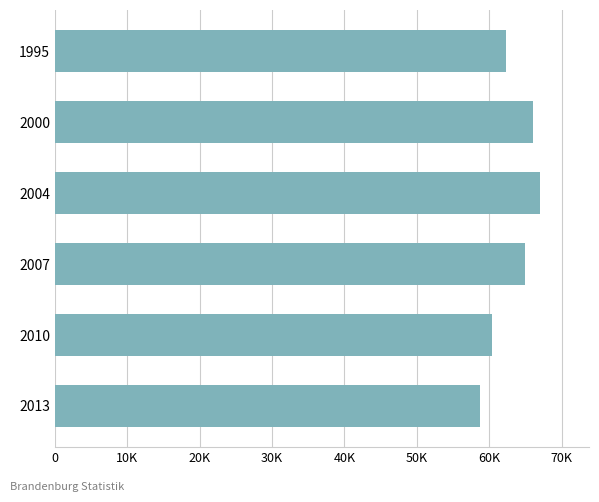

How many bars are there in total?

6